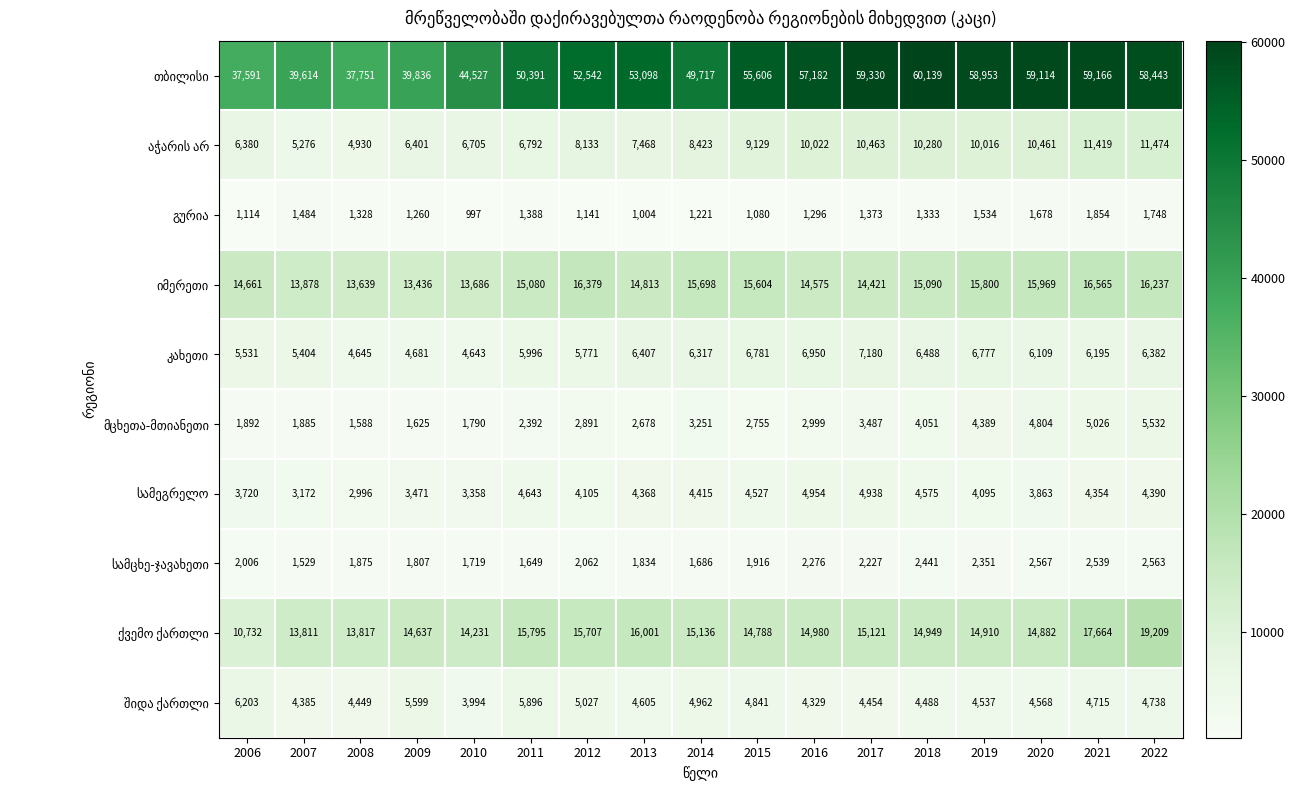

What is the difference between the highest and lowest values at 2013?

52094